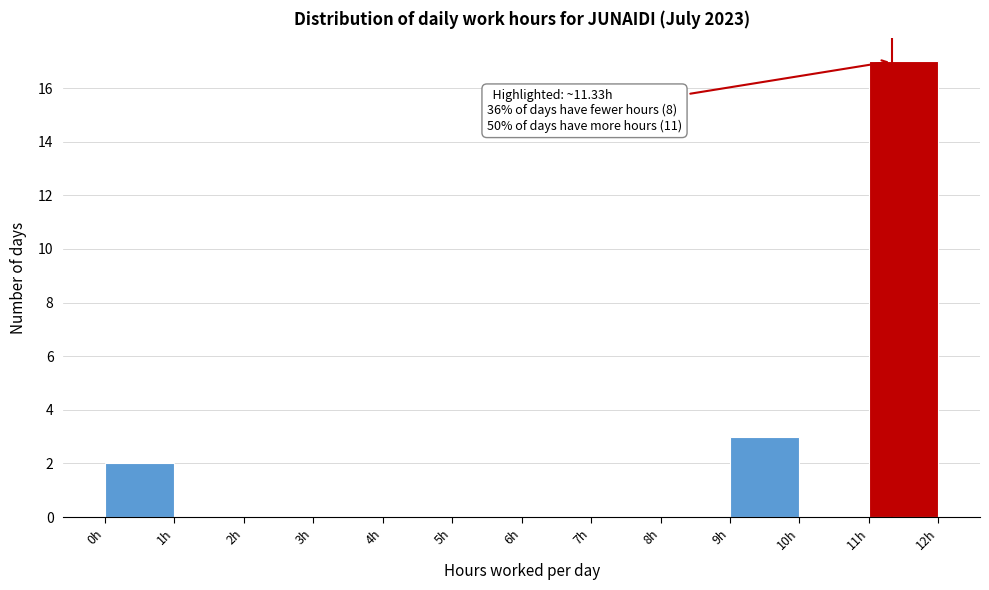

Which range on the x-axis has the tallest bar?

11 to 12